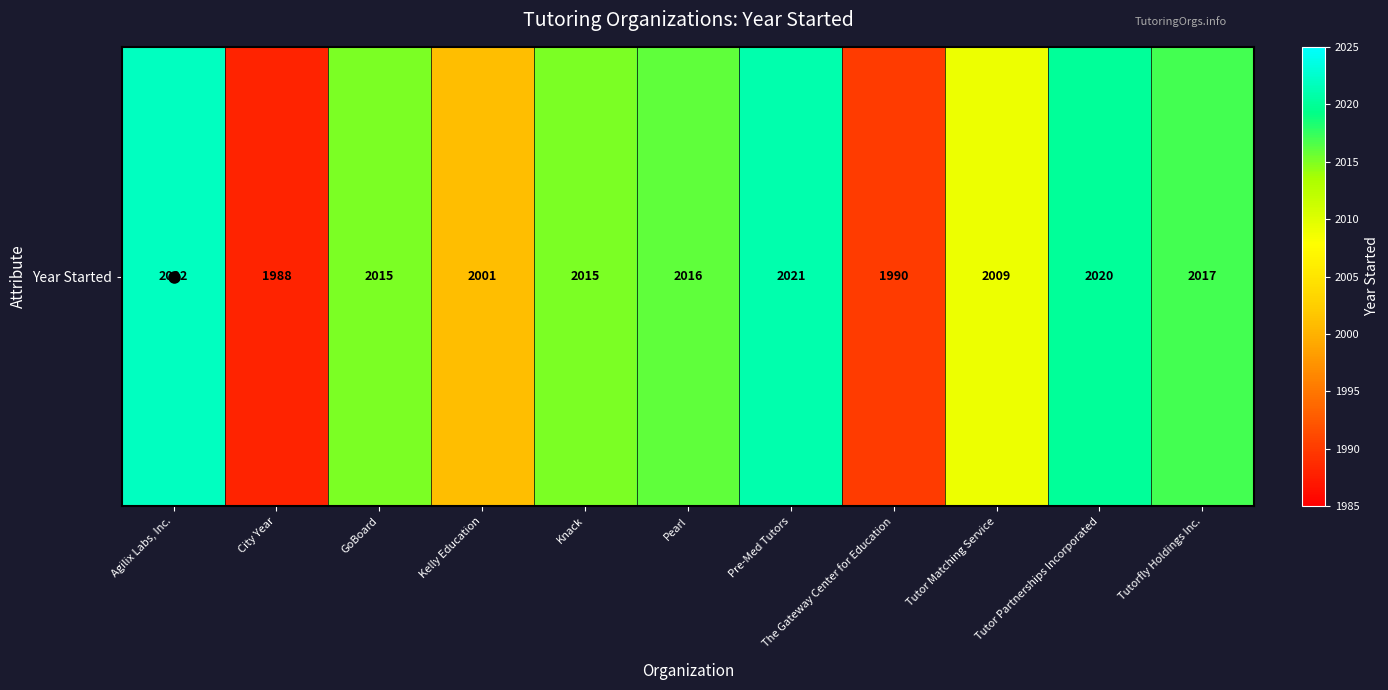

The chart shows a value of 2015 at GoBoard. True or false?

True